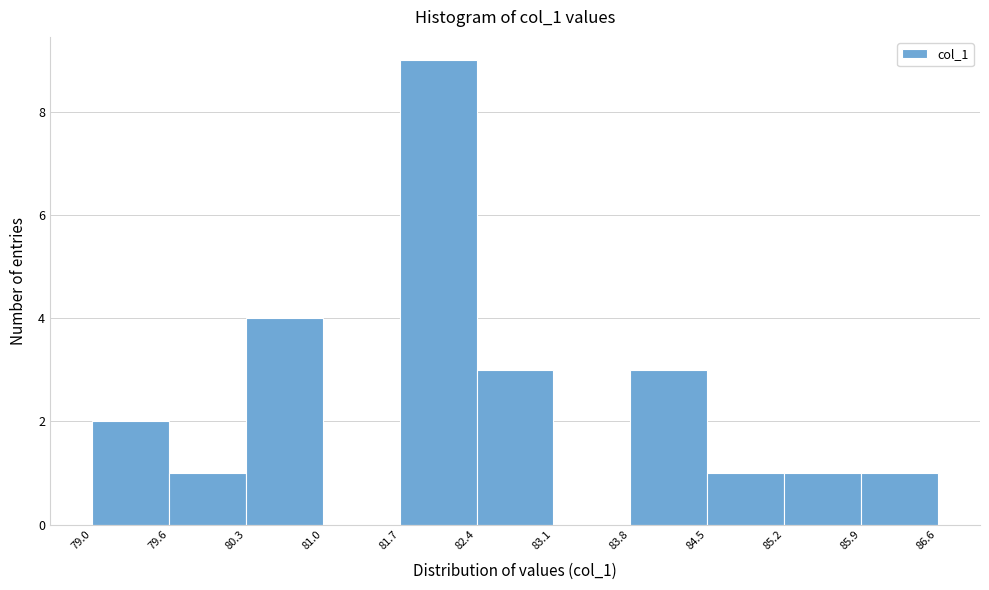

What is the height of the bar covering 79.0 to 79.6 on the x-axis? The values are not printed on the chart, so give them approximately, as read against the axis.

2